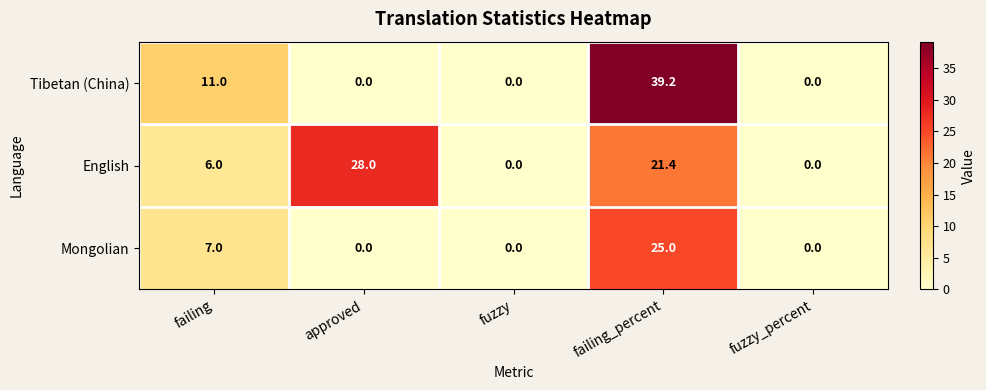

Reading left to right, what are all the values shown in this chart?

Tibetan (China): failing=11.0	approved=0.0	fuzzy=0.0	failing_percent=39.2	fuzzy_percent=0.0
English: failing=6.0	approved=28.0	fuzzy=0.0	failing_percent=21.4	fuzzy_percent=0.0
Mongolian: failing=7.0	approved=0.0	fuzzy=0.0	failing_percent=25.0	fuzzy_percent=0.0